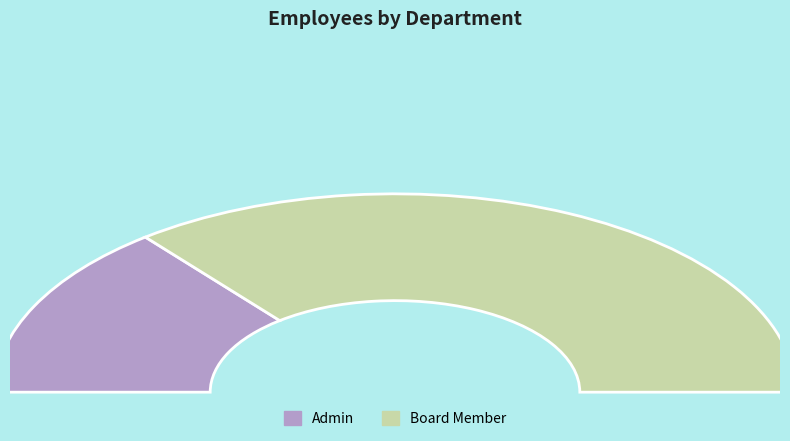

Is the sum of Board Member and Admin greater than half?

Yes